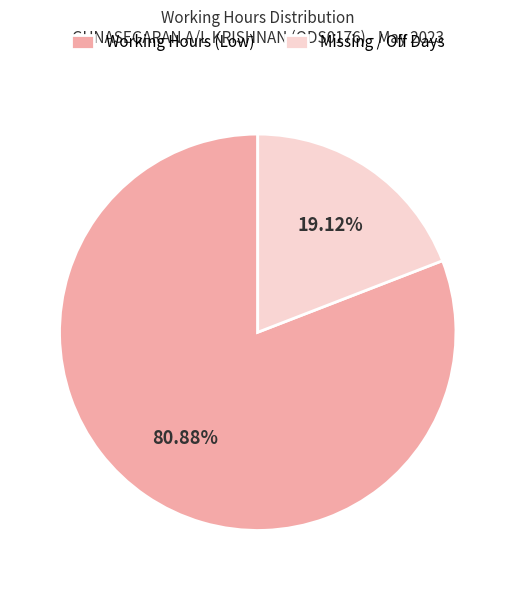

Rank the categories by value from lowest to highest.

Missing / Off Days, Working Hours (Low)